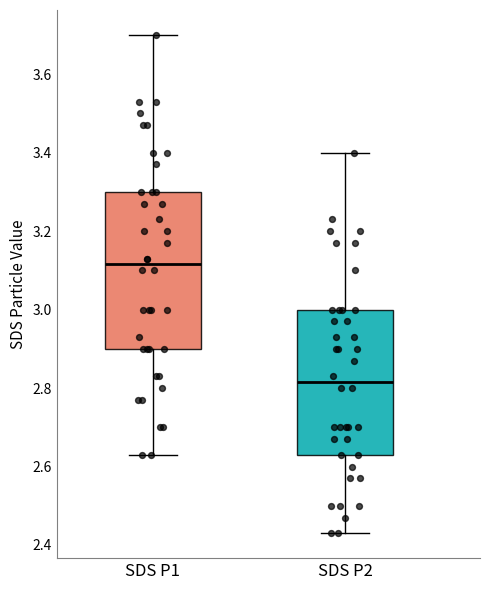

Where does the median line of the box for SDS P1 sit on the y-axis? The values are not printed on the chart, so give them approximately, as read against the axis.

3.12